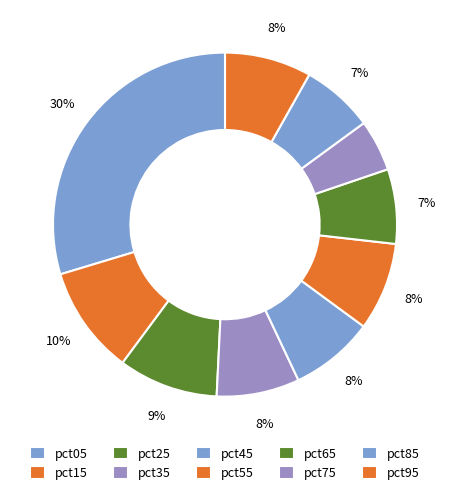

Combined, do pct75 and pct15 account for over 50%?

No